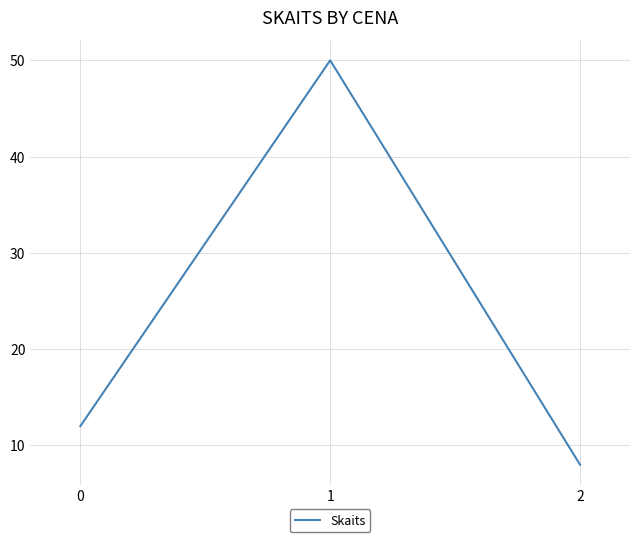

Reading left to right, transcribe all the data shown in this chart.

12	50	8